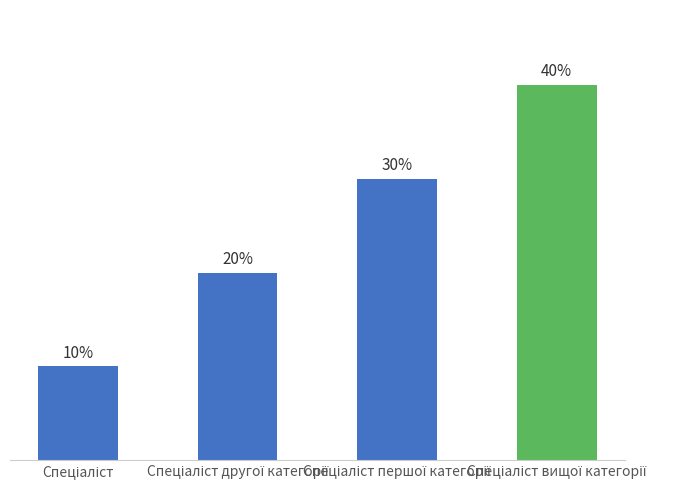

What is the difference between the values at Спеціаліст першої категорії and Спеціаліст вищої категорії?

1